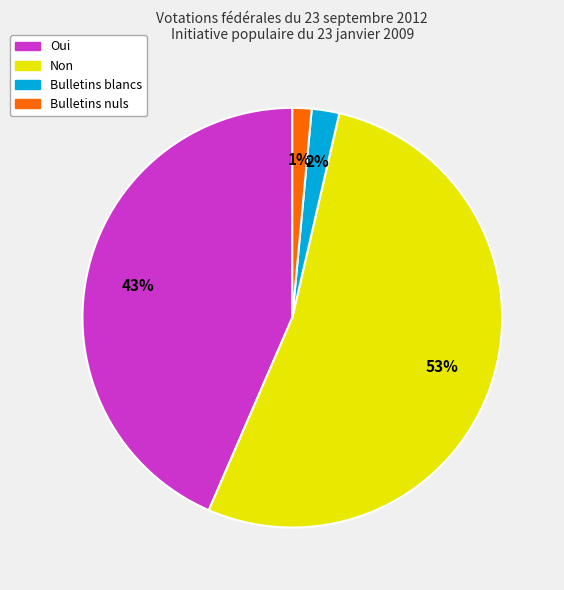

Is there a majority slice in this chart?

Yes